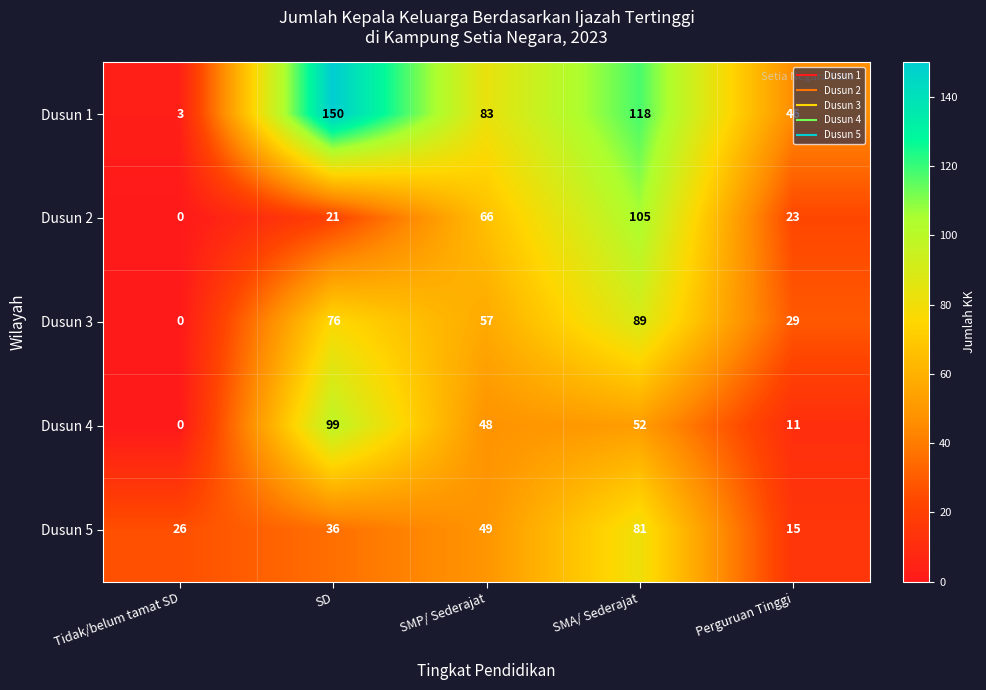

What is the sum of all Dusun 5 values?

207